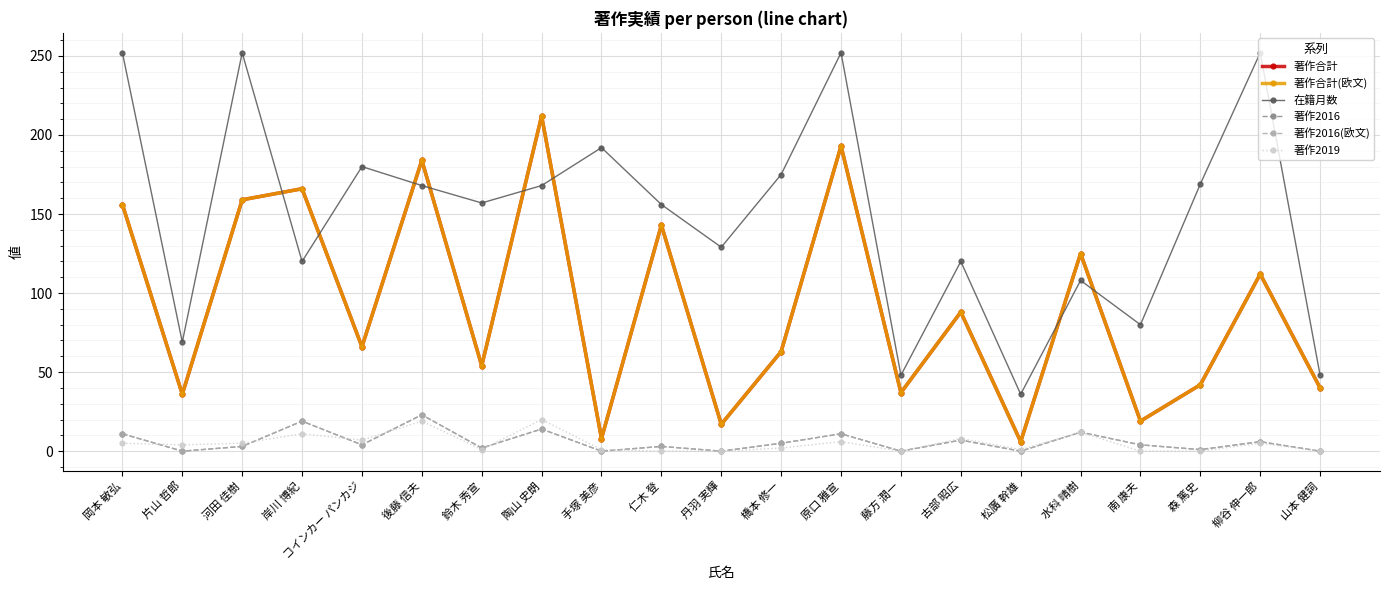

What is the total value across all series at 山本 健詞?

128